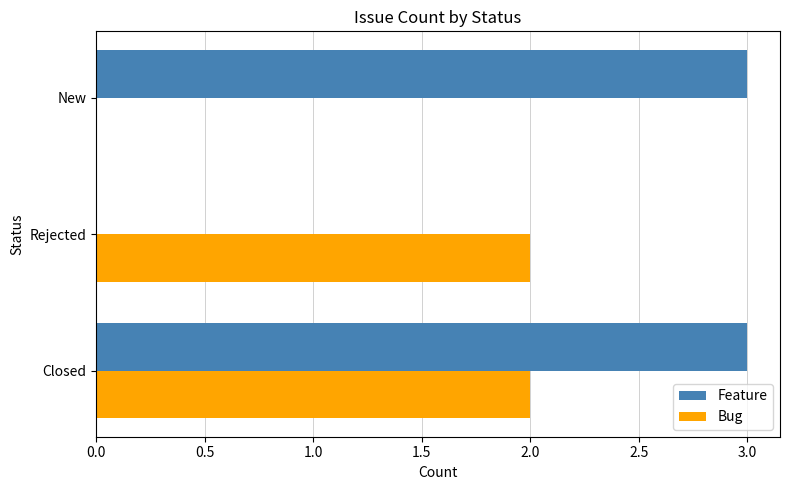

How many positive values does the Bug series have?

2